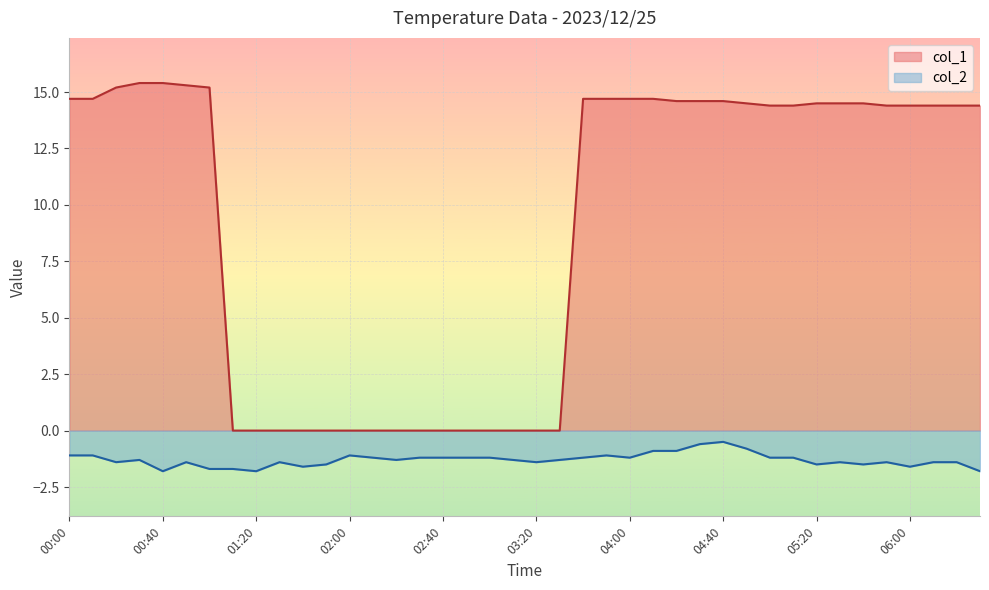

What is the total value across all series at 04:40?

14.1